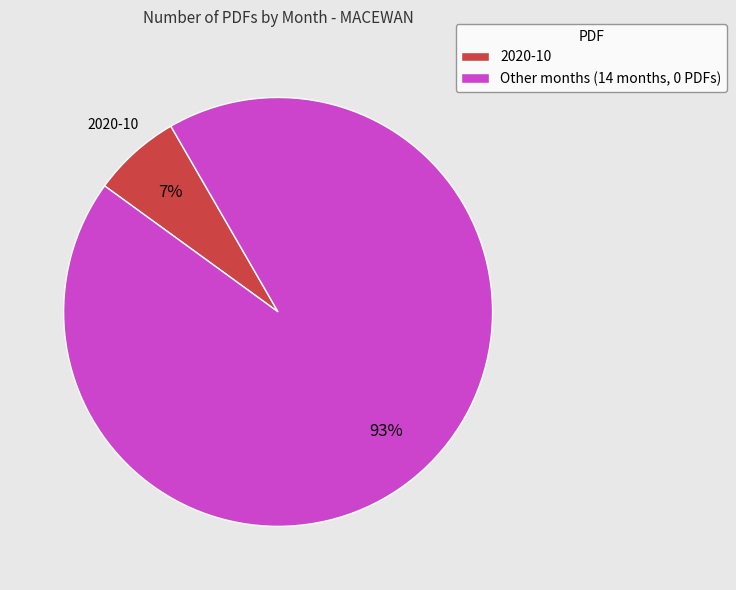

Which slice is the smallest?

2020-10